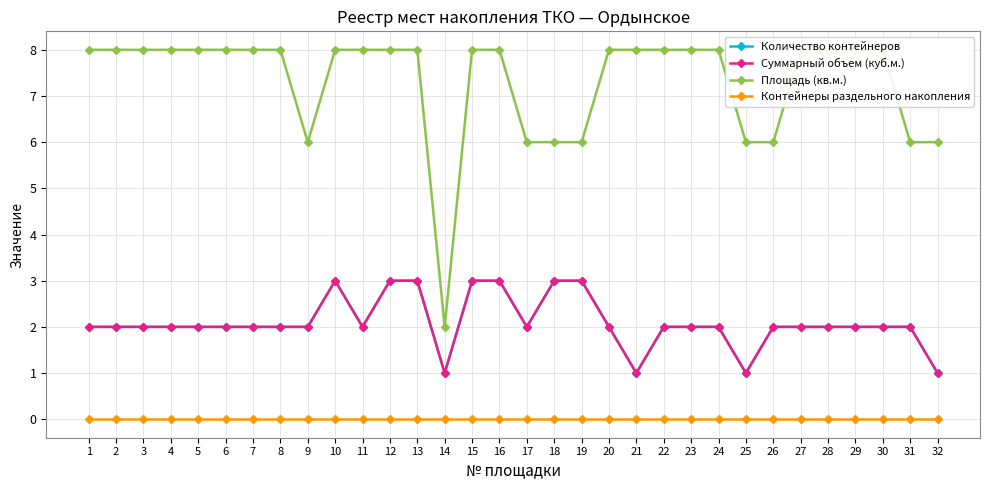

How many data points does each series have?

32